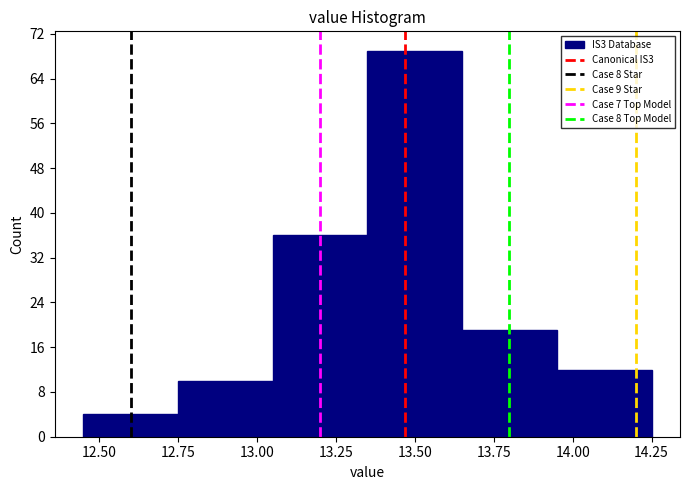

What is the height of the bar covering 13.05 to 13.35 on the x-axis? The values are not printed on the chart, so give them approximately, as read against the axis.

36